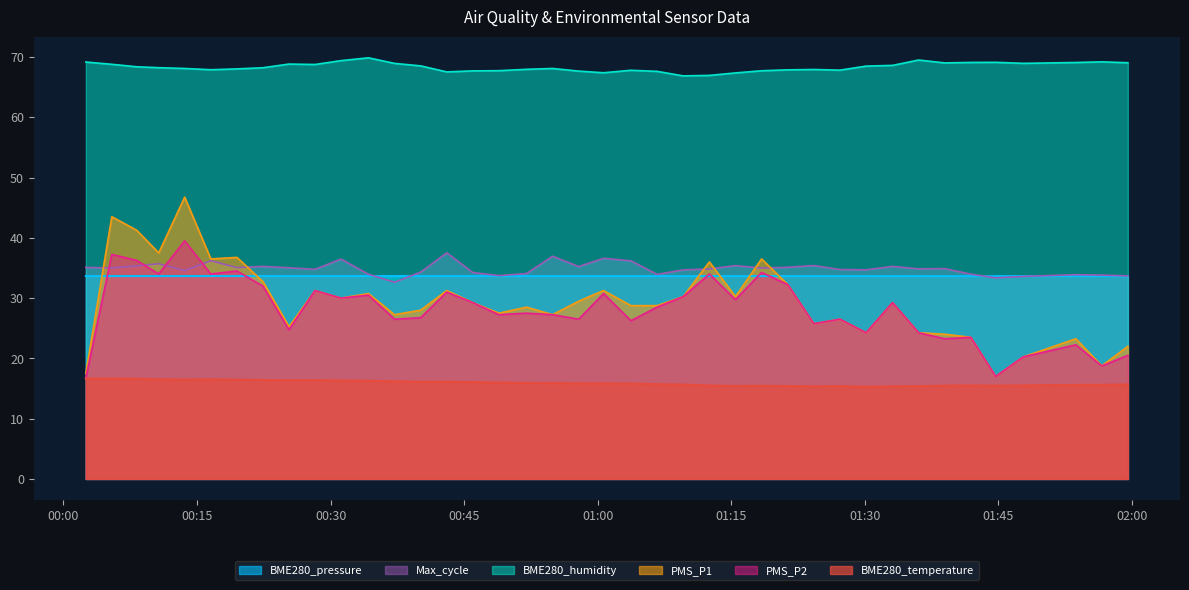

List the series in order of their peak value, lowest first.

BME280_temperature, BME280_pressure, Max_cycle, PMS_P2, PMS_P1, BME280_humidity